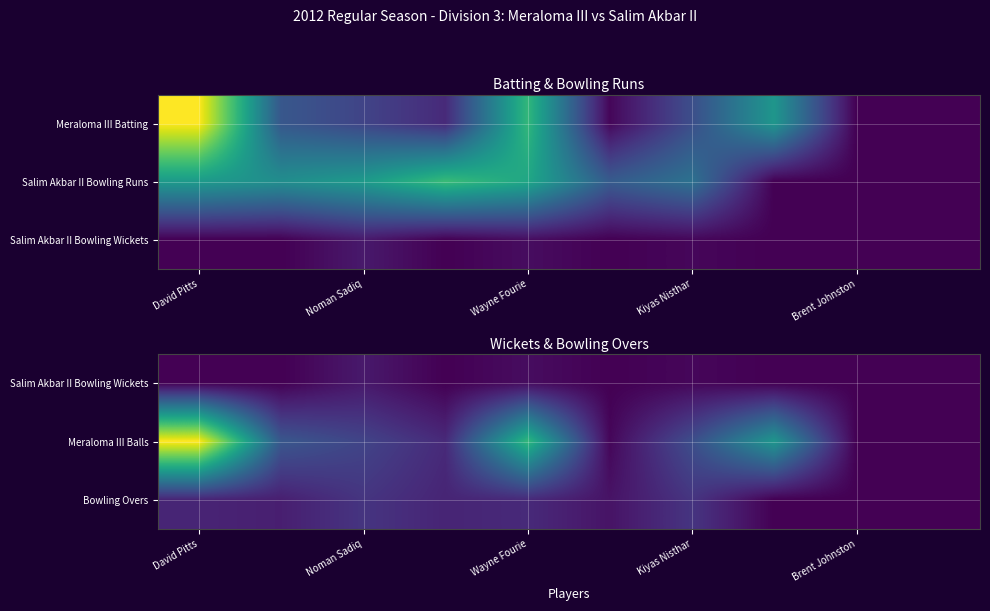

At which category is the sum across all series the highest?

David Pitts